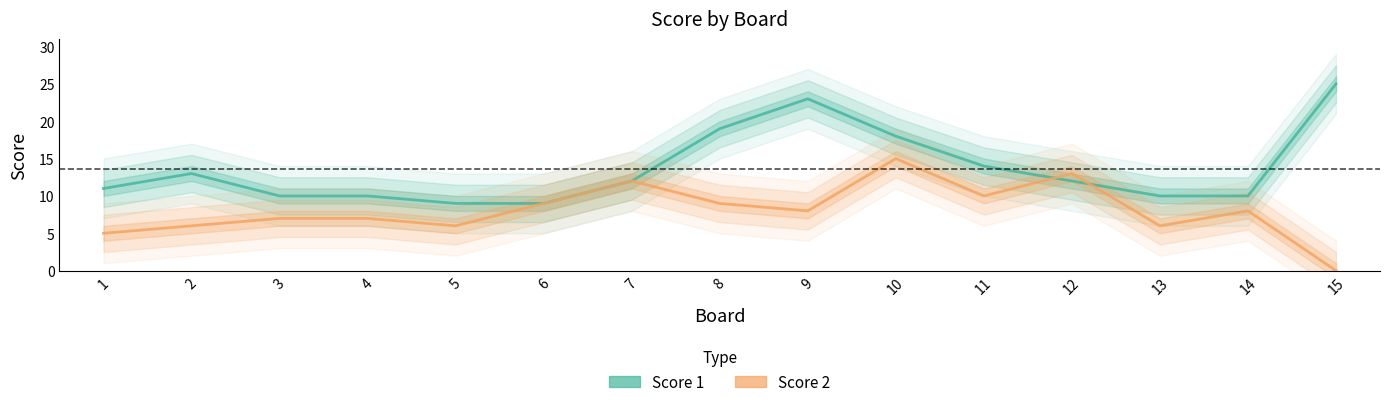

Where is the first local maximum for Score 1?

2